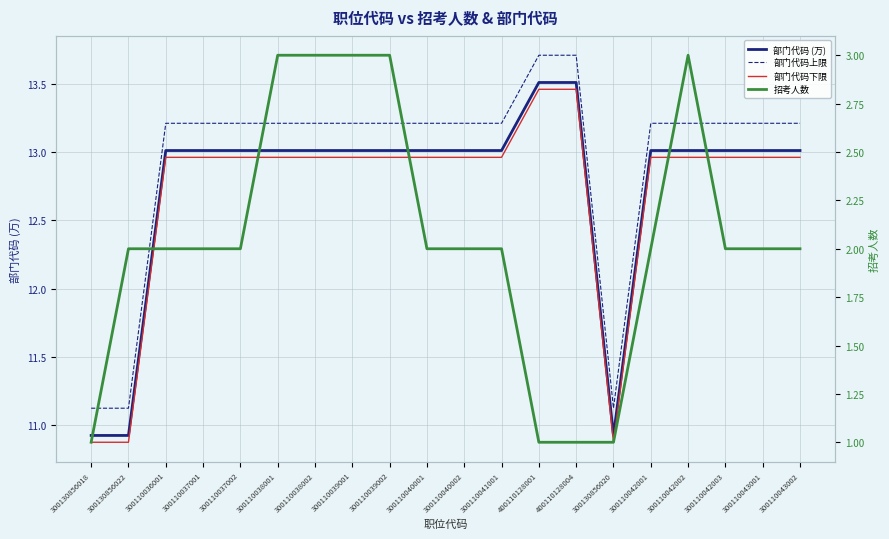

How many distinct data groups are displayed?

4